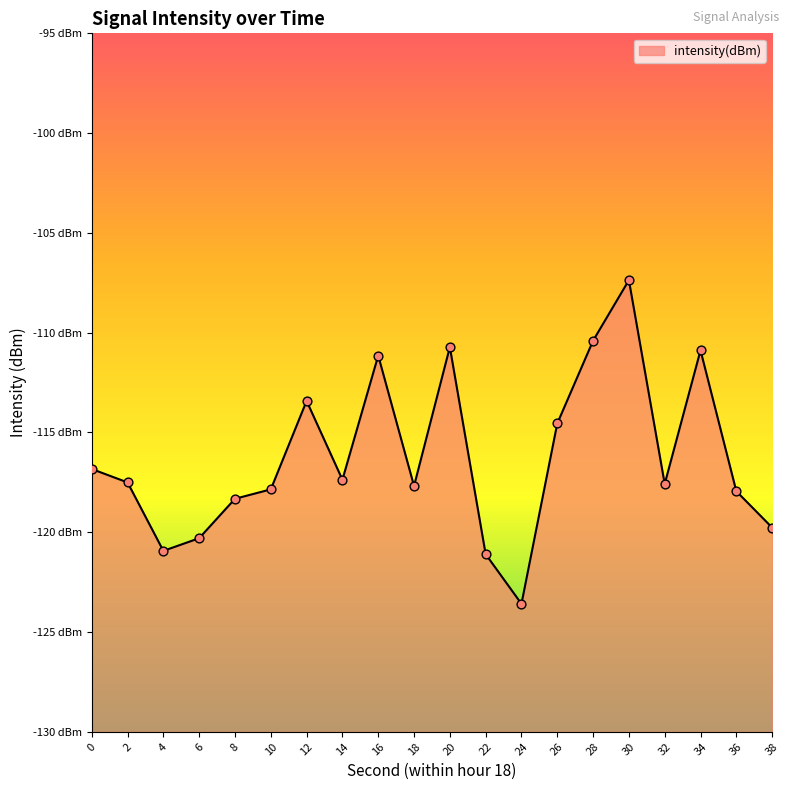

What is the change in value from 0 to 10?

-1.0